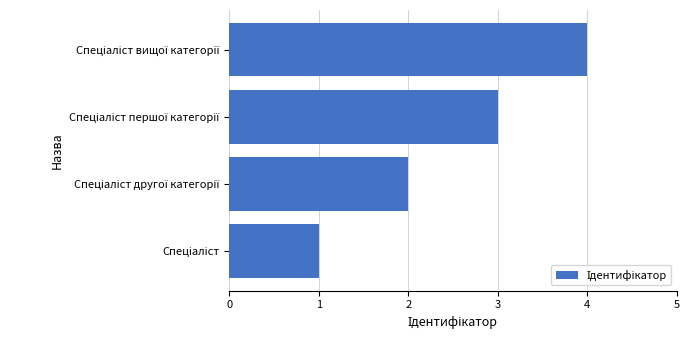

What is the sum of all values?

10